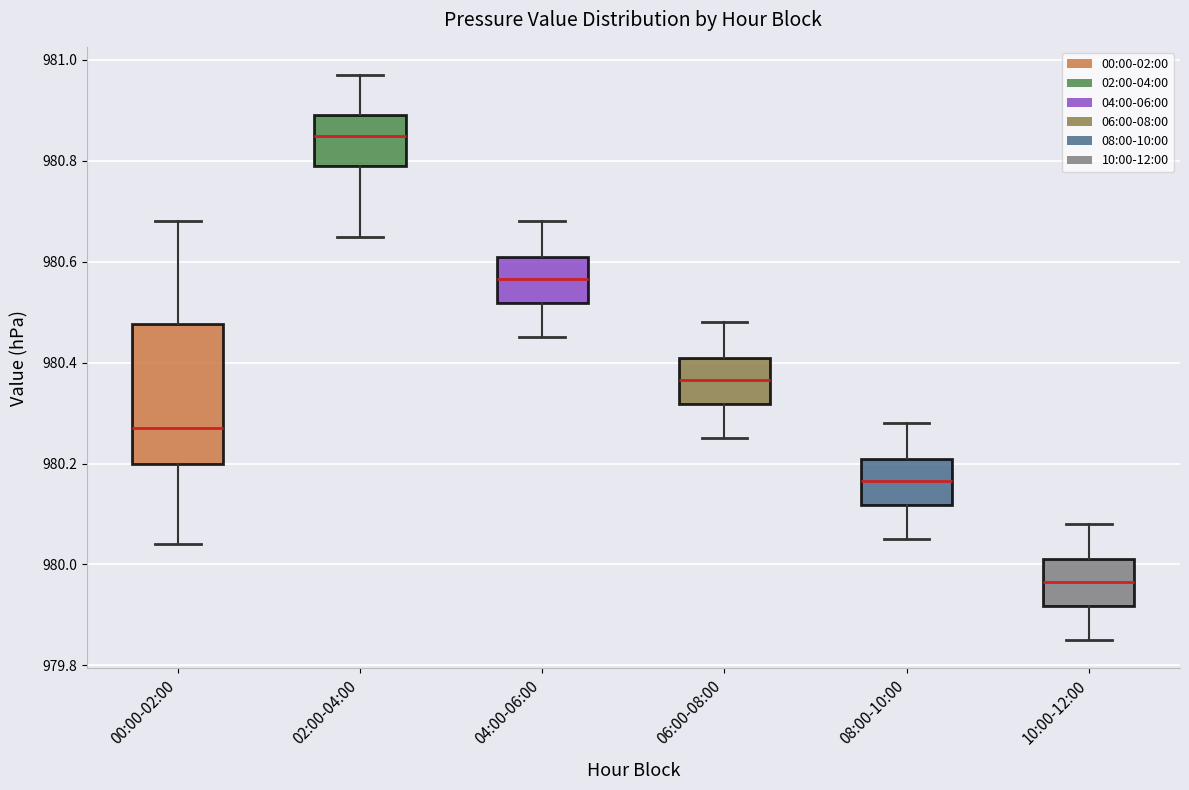

Which box has the lowest median line?

10:00-12:00